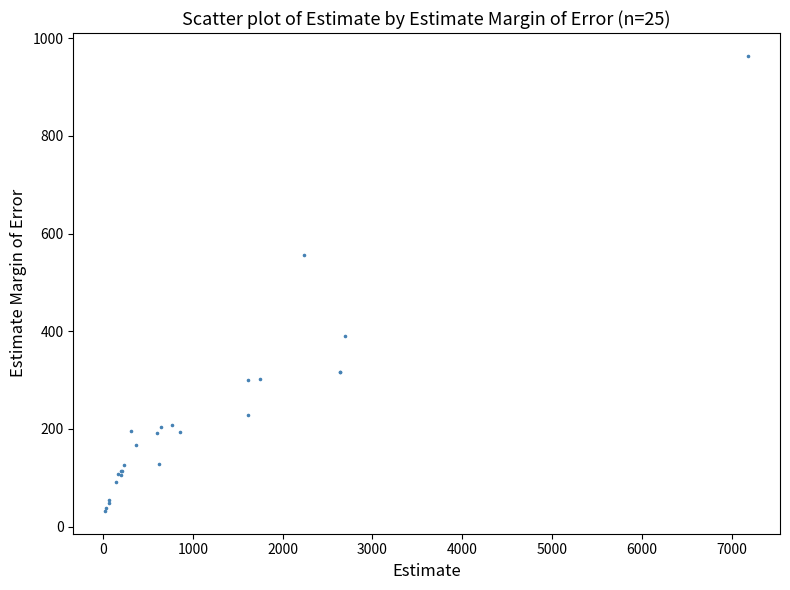

What Y value in the scatter plot is closest to 498?

556